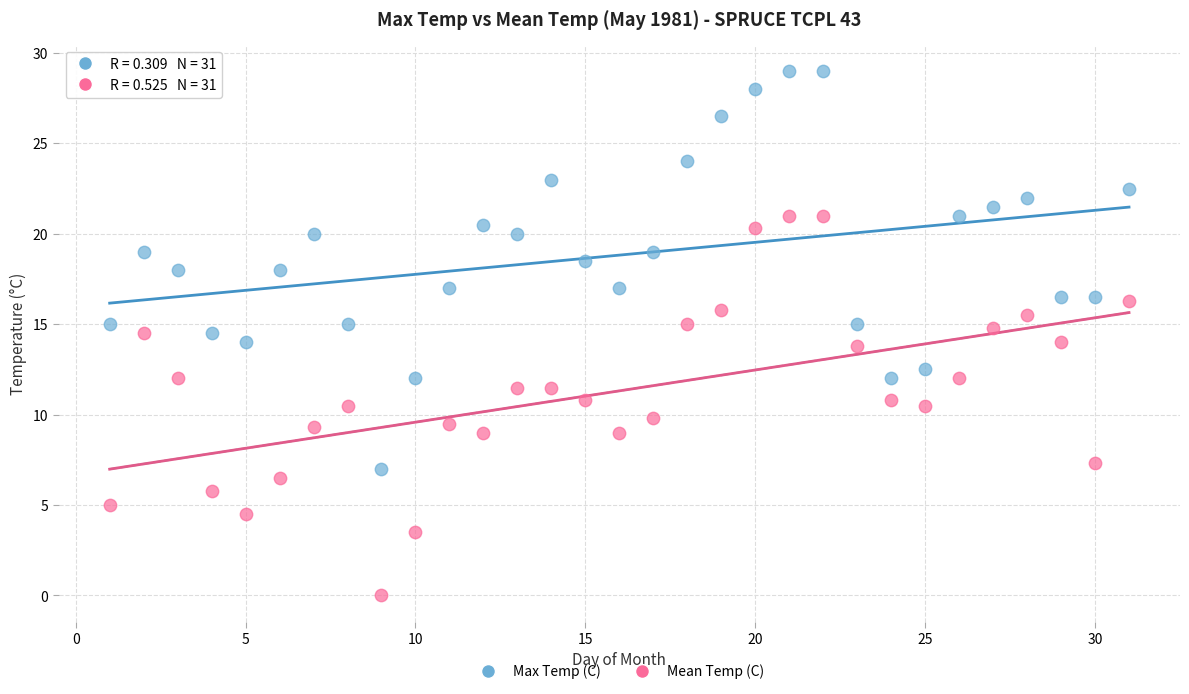

Which series contains the lowest Y value?

Mean Temp (C)